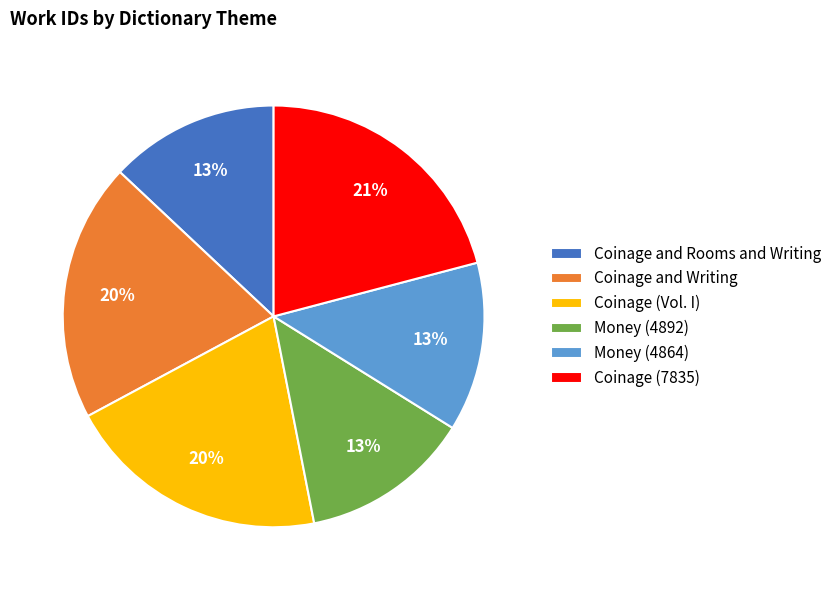

Which category has the biggest portion of the pie?

Coinage (7835)